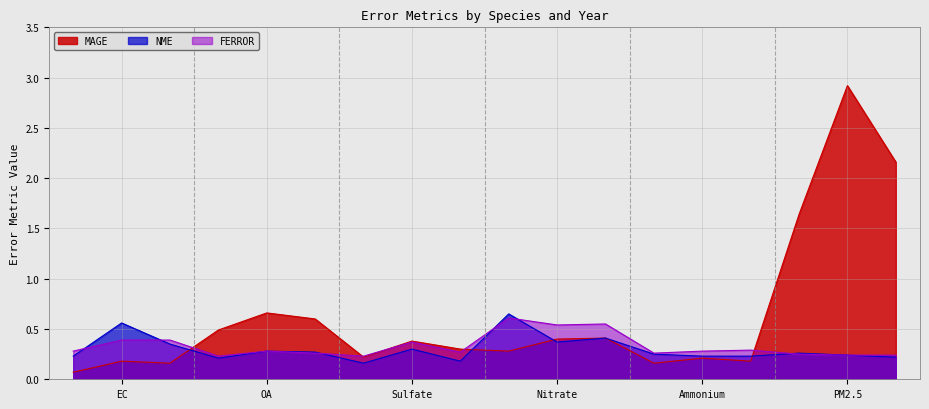

Is it true that MAGE equals 0.5 at OA-1990?

True